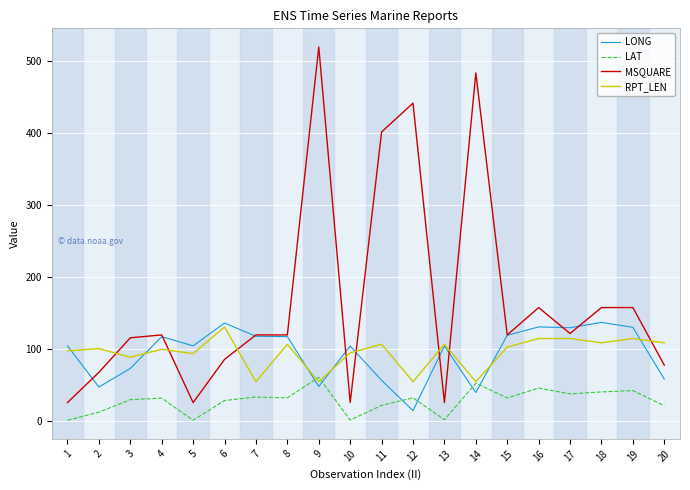

The LAT series shows 32.6 at 12. True or false?

True